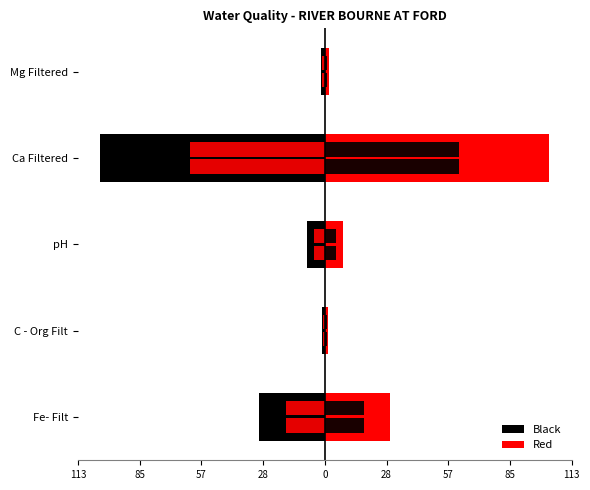

How many bars are there in each group?

2